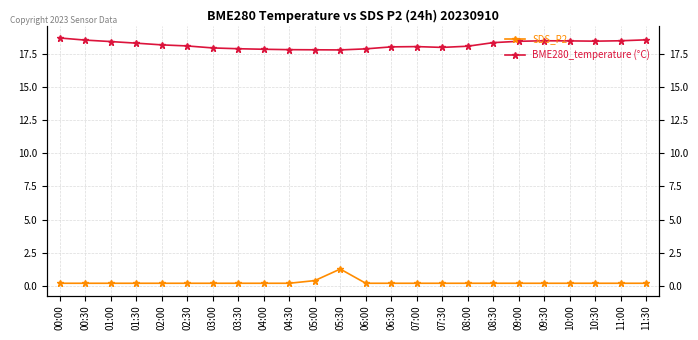

What is the label of the 6th point from the left?

02:30